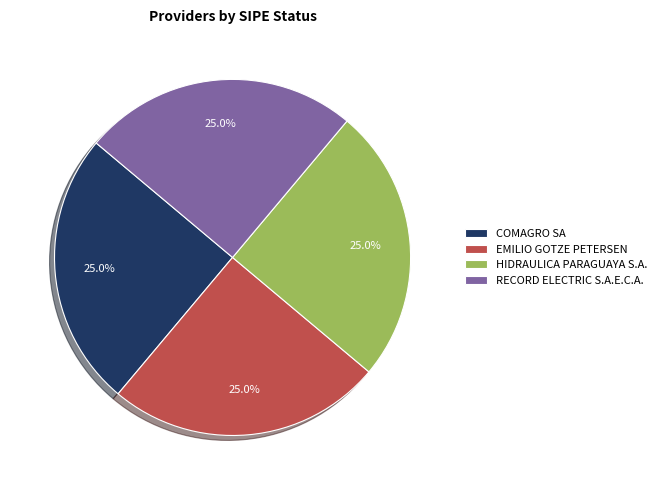

True or false: HIDRAULICA PARAGUAYA S.A. accounts for 25% of the total.

True